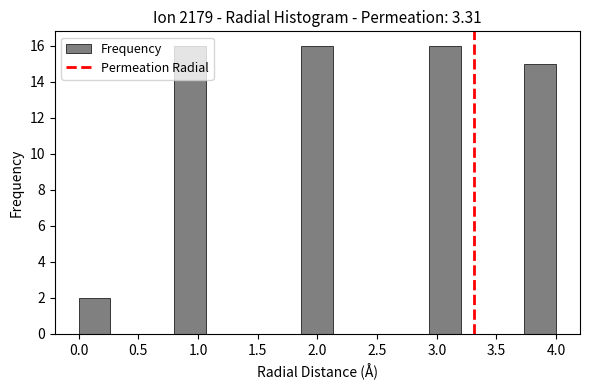

Reading left to right, transcribe this chart: for each bar, give the range it covers on the x-axis and its height. Neither the bar edges nor the heights are printed on the chart, so give them approximately, as read against the axes.

0.00 to 0.25: 2
0.25 to 0.55: 0
0.55 to 0.80: 0
0.80 to 1.05: 16
1.05 to 1.35: 0
1.35 to 1.60: 0
1.60 to 1.85: 0
1.85 to 2.15: 16
2.15 to 2.40: 0
2.40 to 2.65: 0
2.65 to 2.95: 0
2.95 to 3.20: 16
3.20 to 3.45: 0
3.45 to 3.75: 0
3.75 to 4.00: 15